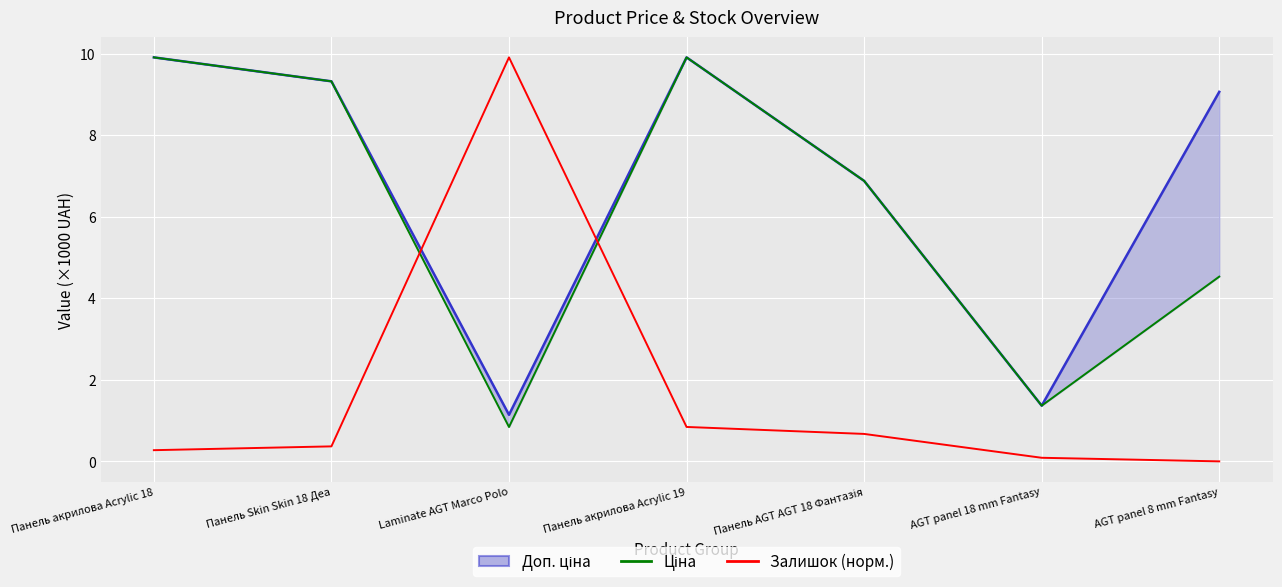

The Ціна series shows 0.7 at AGT panel 18 mm Fantasy. True or false?

False